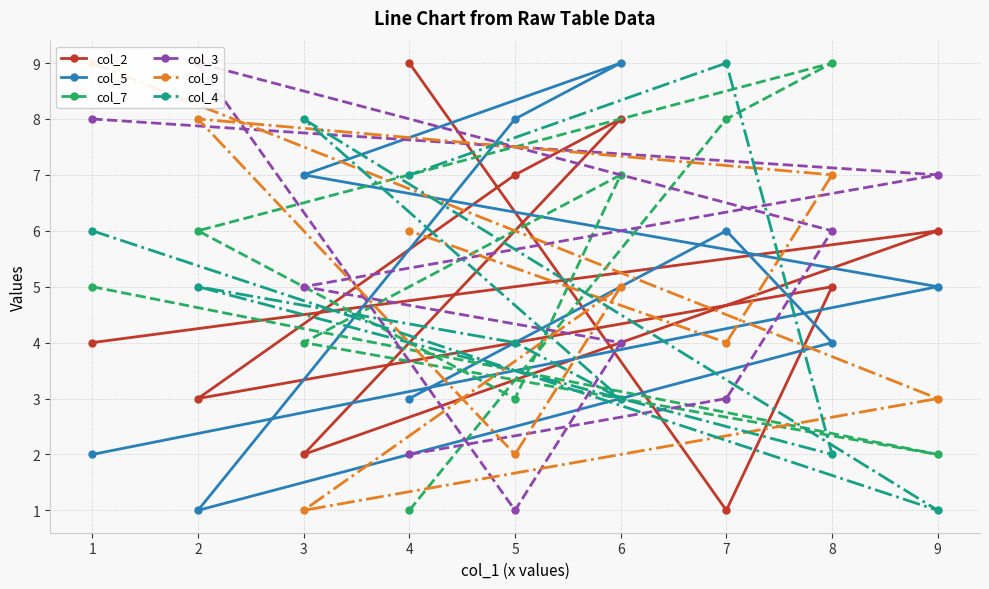

How many values in the col_4 series exceed 5?

4